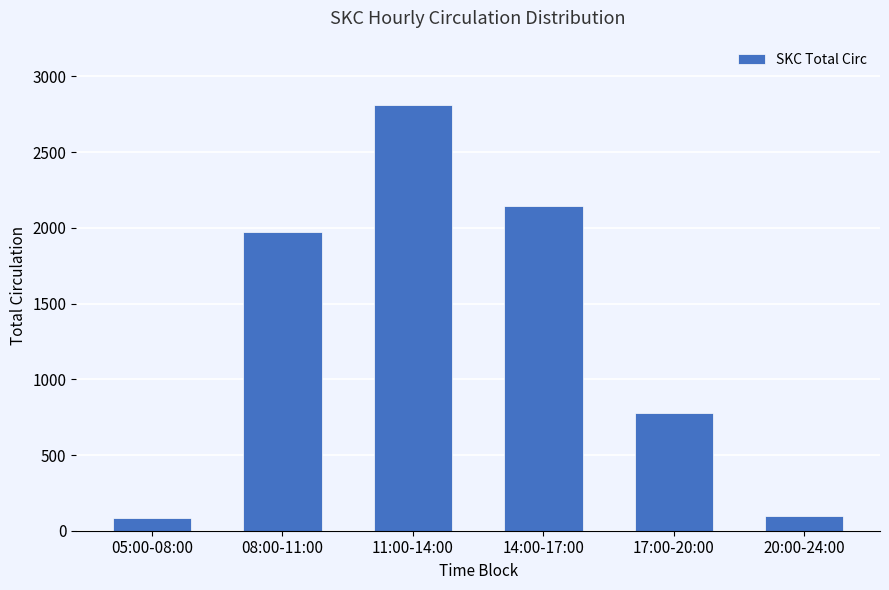

How many values are below 1973?

3